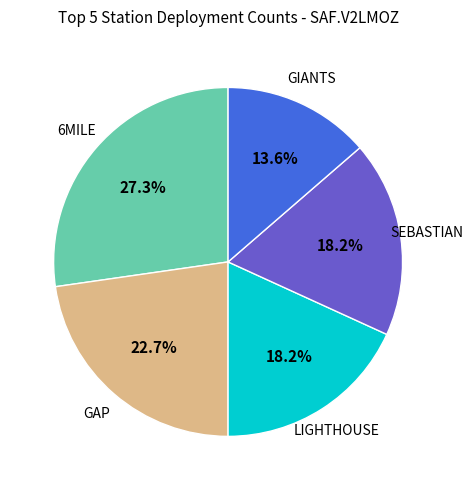

Is there any slice that represents more than half of the pie?

No